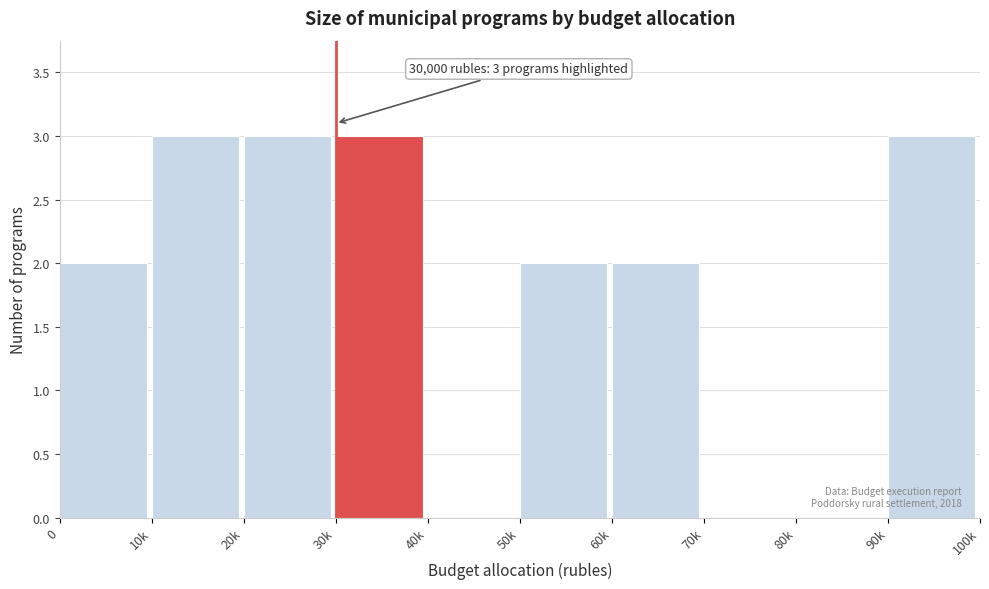

Reading left to right, extract all data points from this chart.

0=2	10k=3	20k=3	30k=3	40k=0	50k=2	60k=2	70k=0	80k=0	90k=3